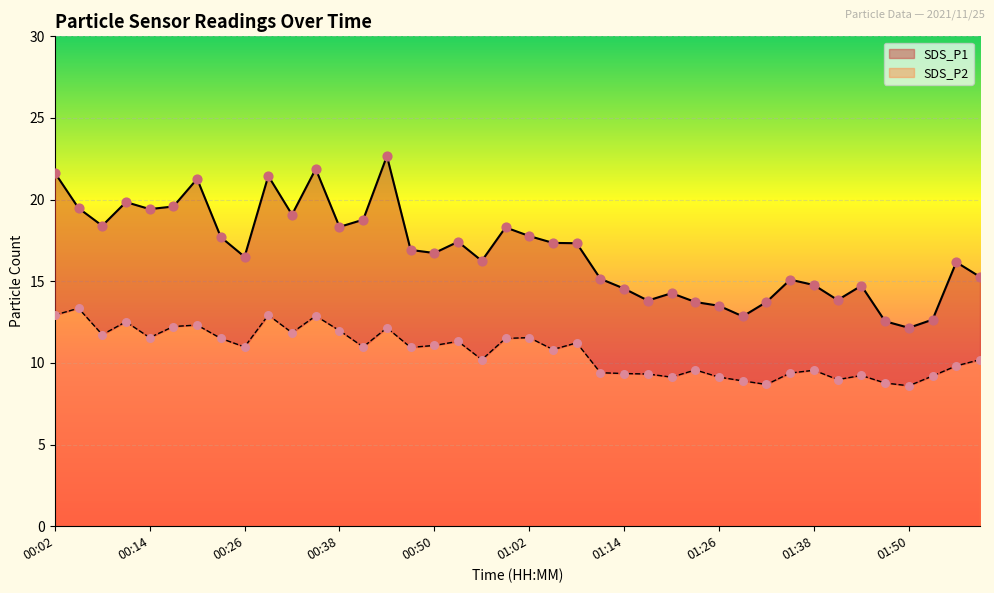

What are all the series names shown in the legend?

SDS_P1, SDS_P2